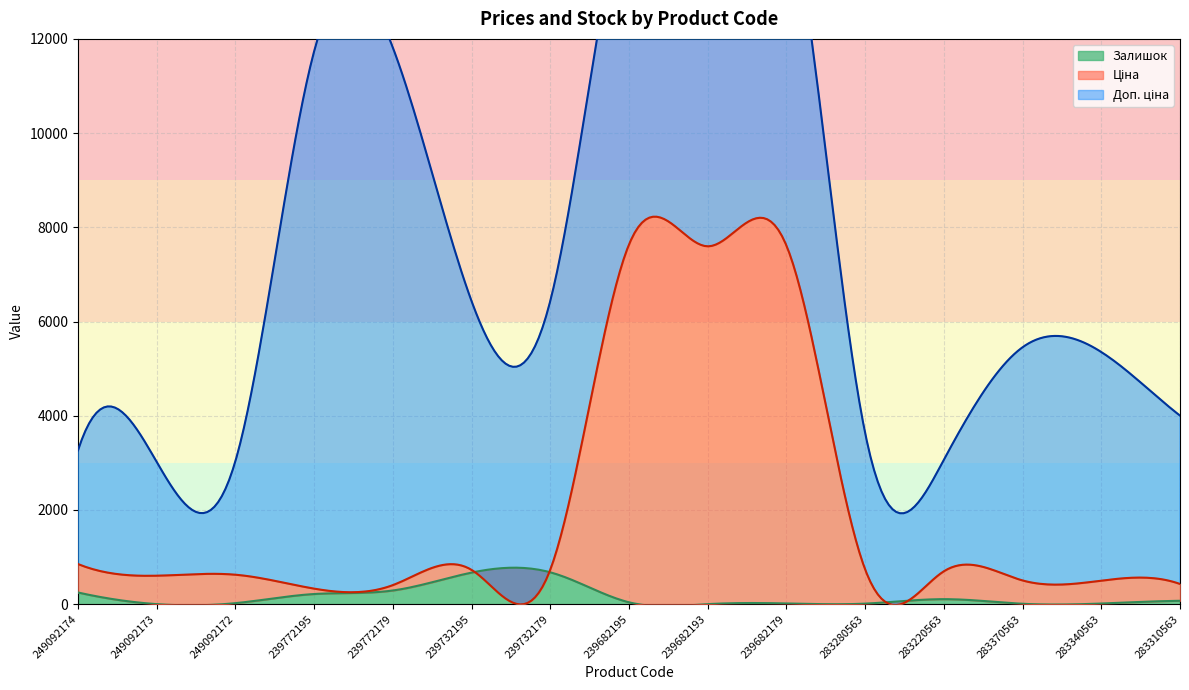

What is the label of the 14th point from the right?

249092173